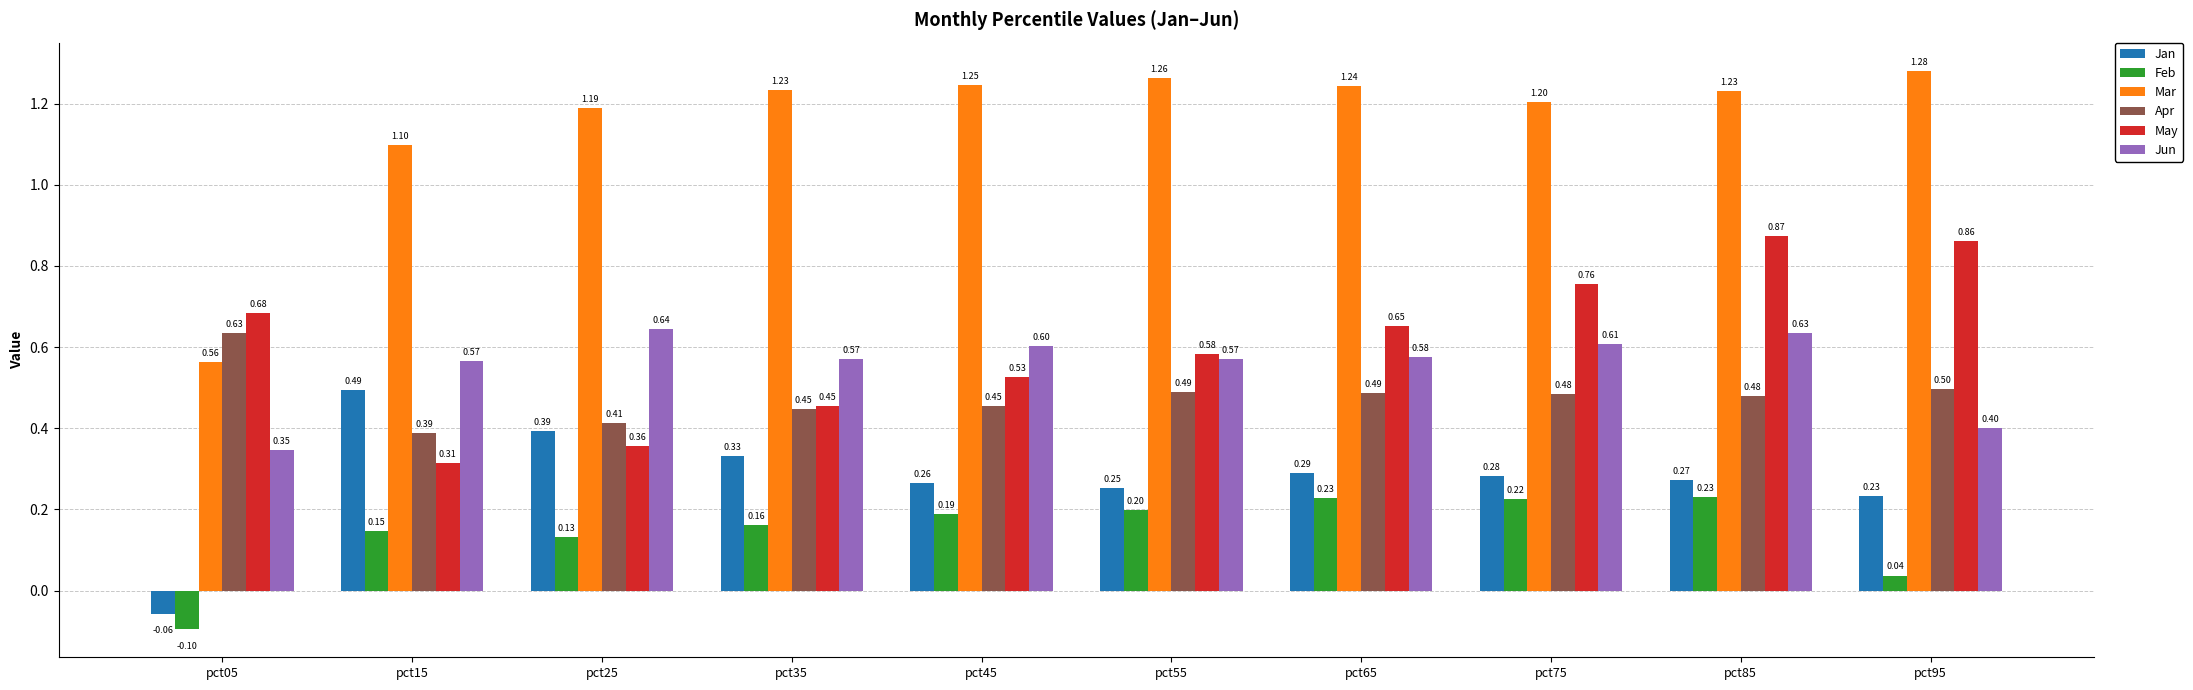

Is the value of Apr at pct95 greater than the value of Mar at pct15?

No